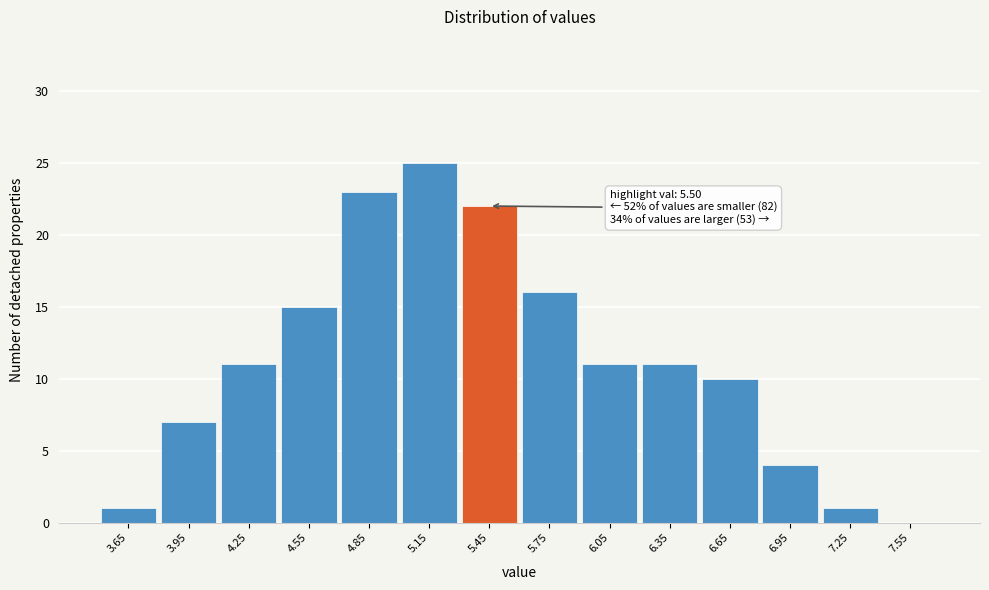

Over which range of the x-axis is the bar tallest?

5.0 to 5.3